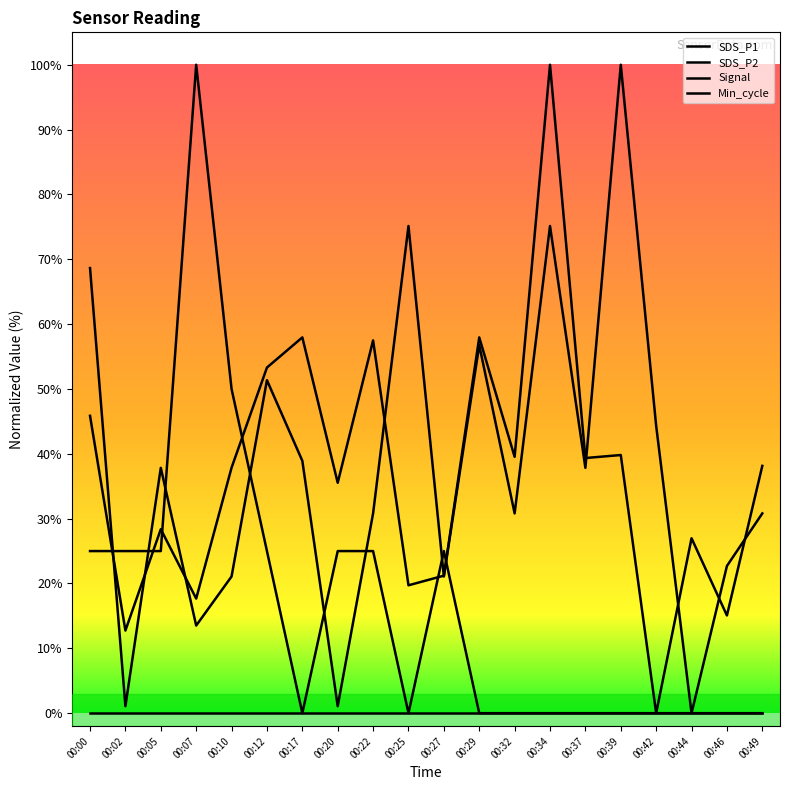

True or false: SDS_P1 has a value of 15.1 at 00:46.

True